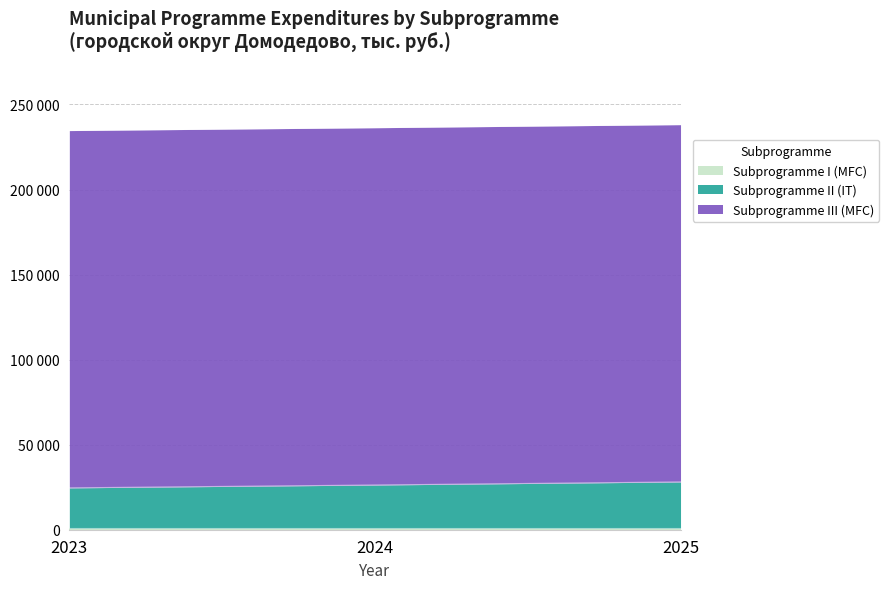

The Subprogramme III (MFC) series shows 116817.3 at 2025. True or false?

False